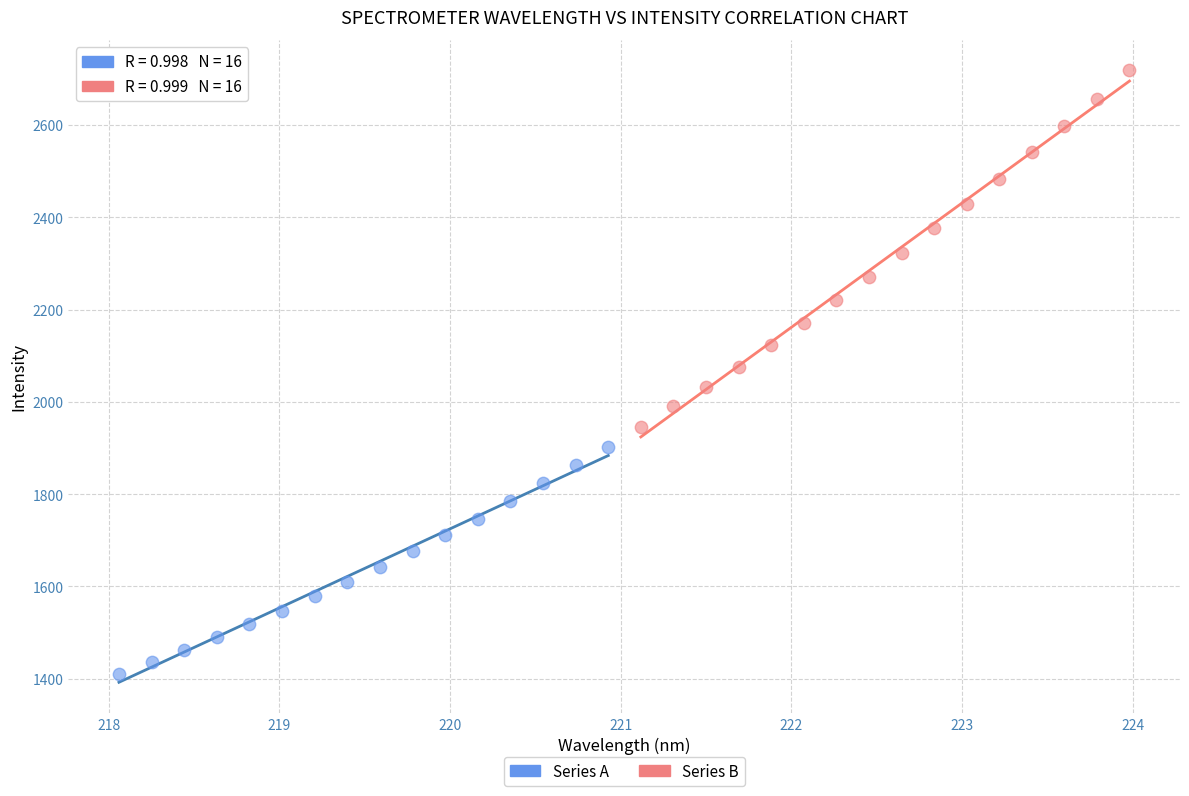

Which series contains the lowest Y value?

Series A